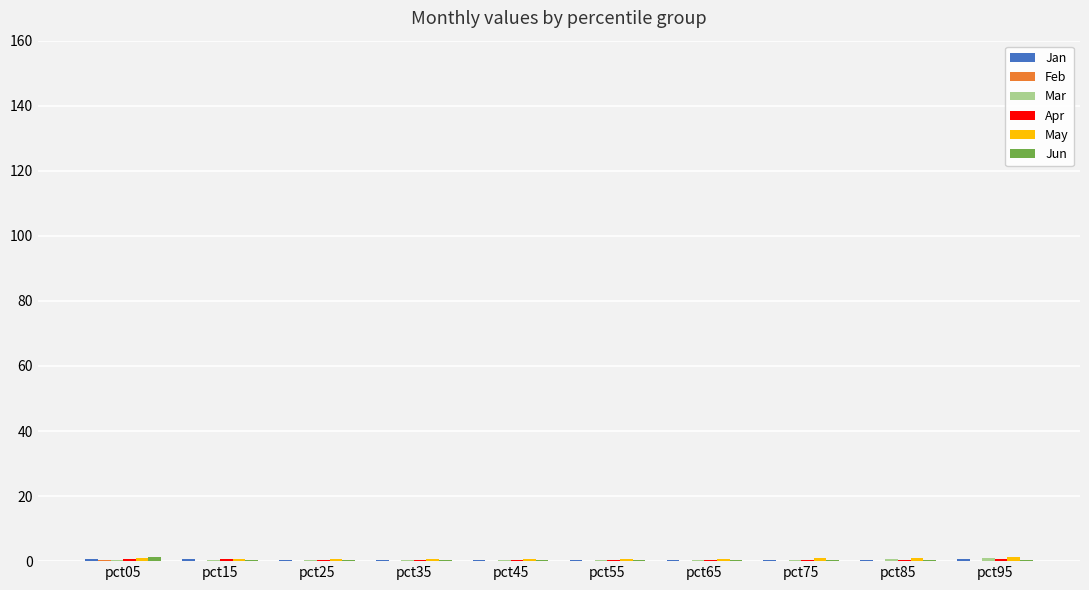

What is the maximum value shown in the chart?

1.4